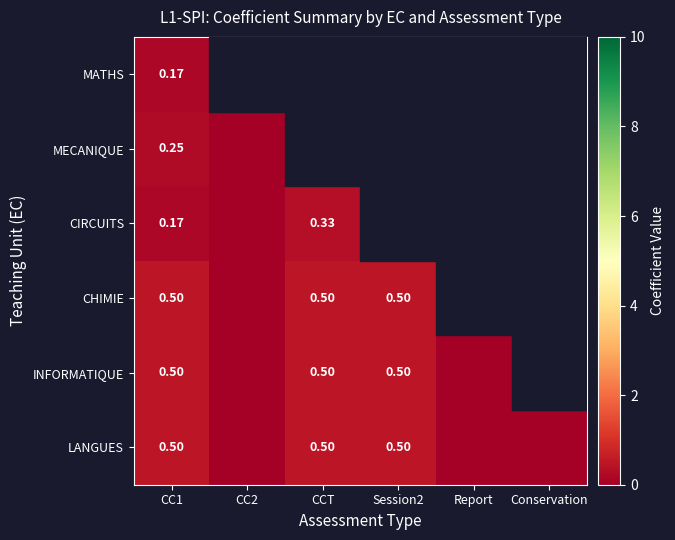

Between CCT and Session2, which series saw the biggest shift?

MECANIQUE